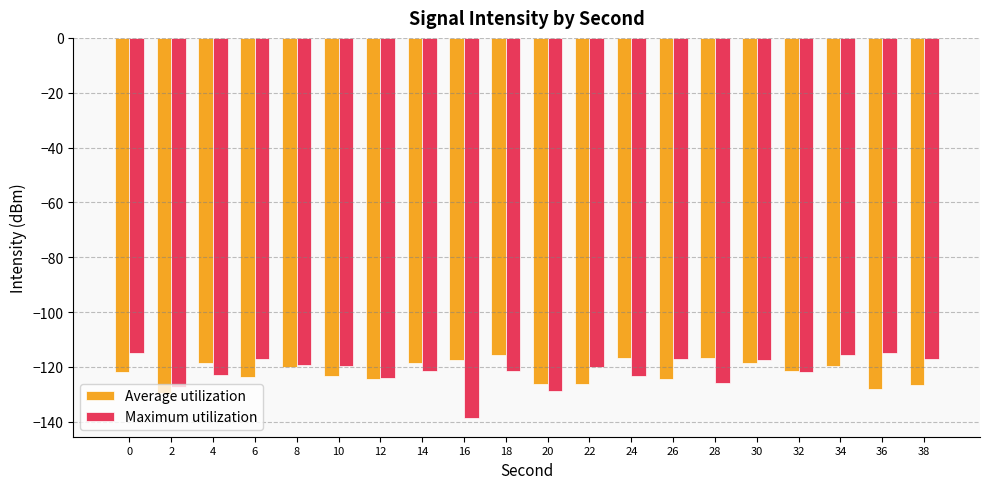

How many series are shown in this chart?

2